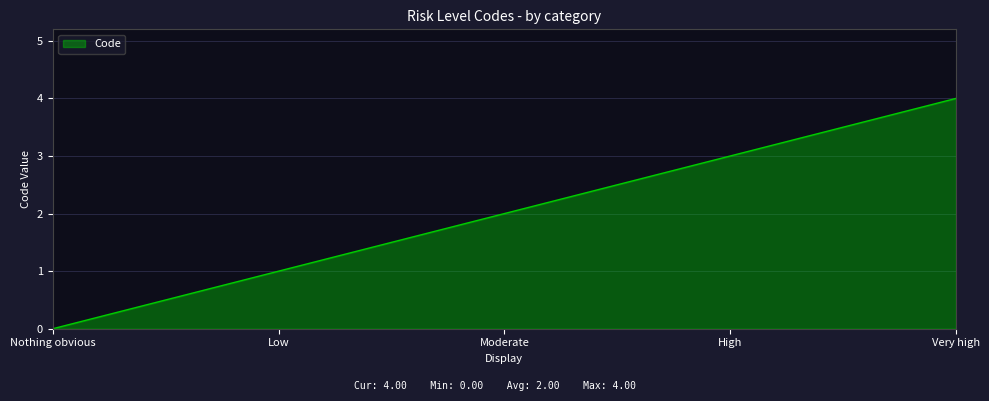

Reading right to left, extract all data points from this chart.

4	3	2	1	0